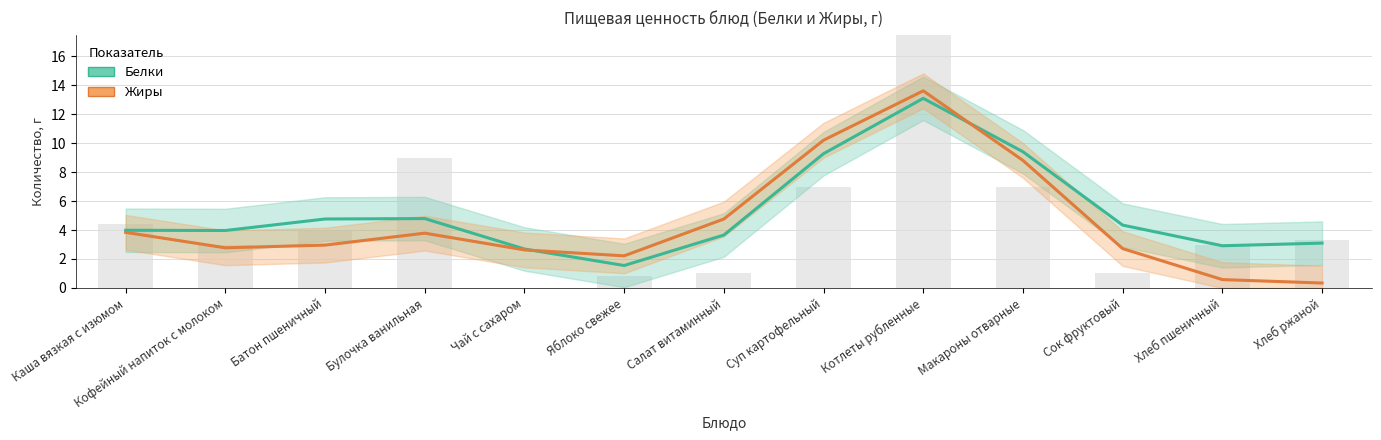

What is the value of the Белки bar at the 11th from the left?

4.3